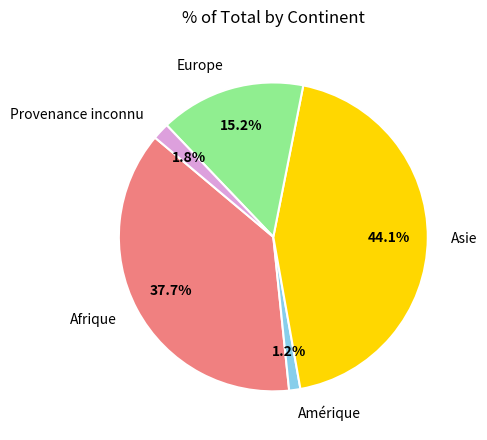

How many slices are in this pie chart?

5